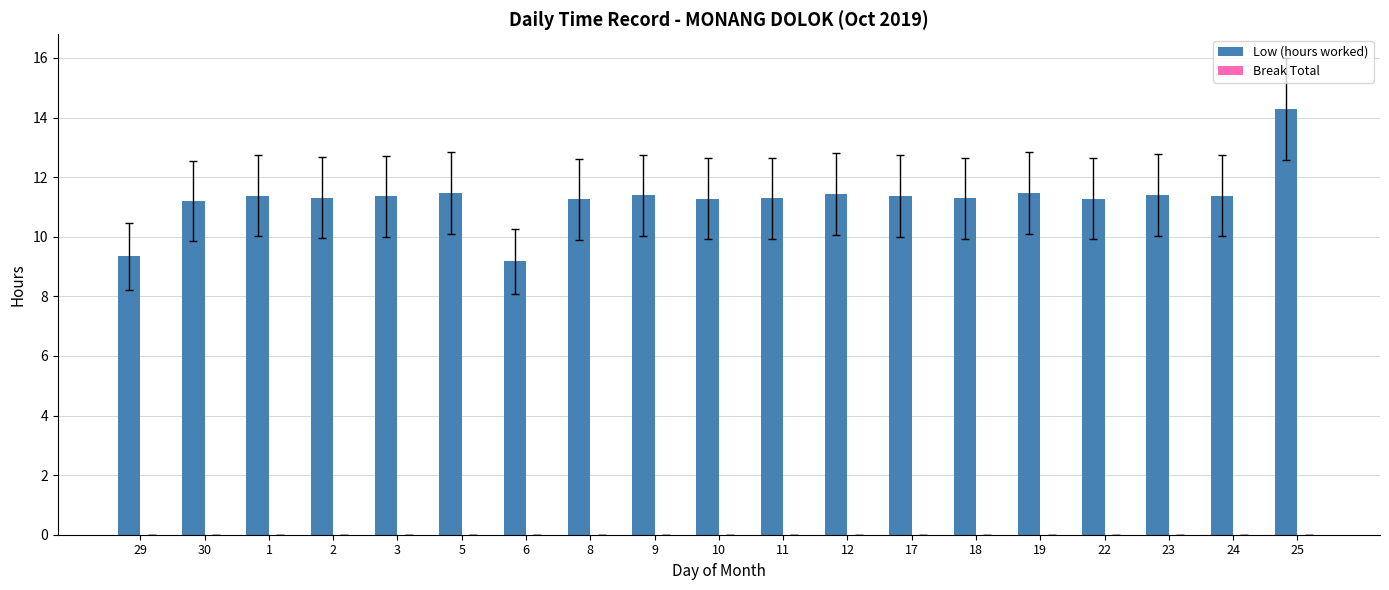

What is the maximum value shown in the chart?

14.3